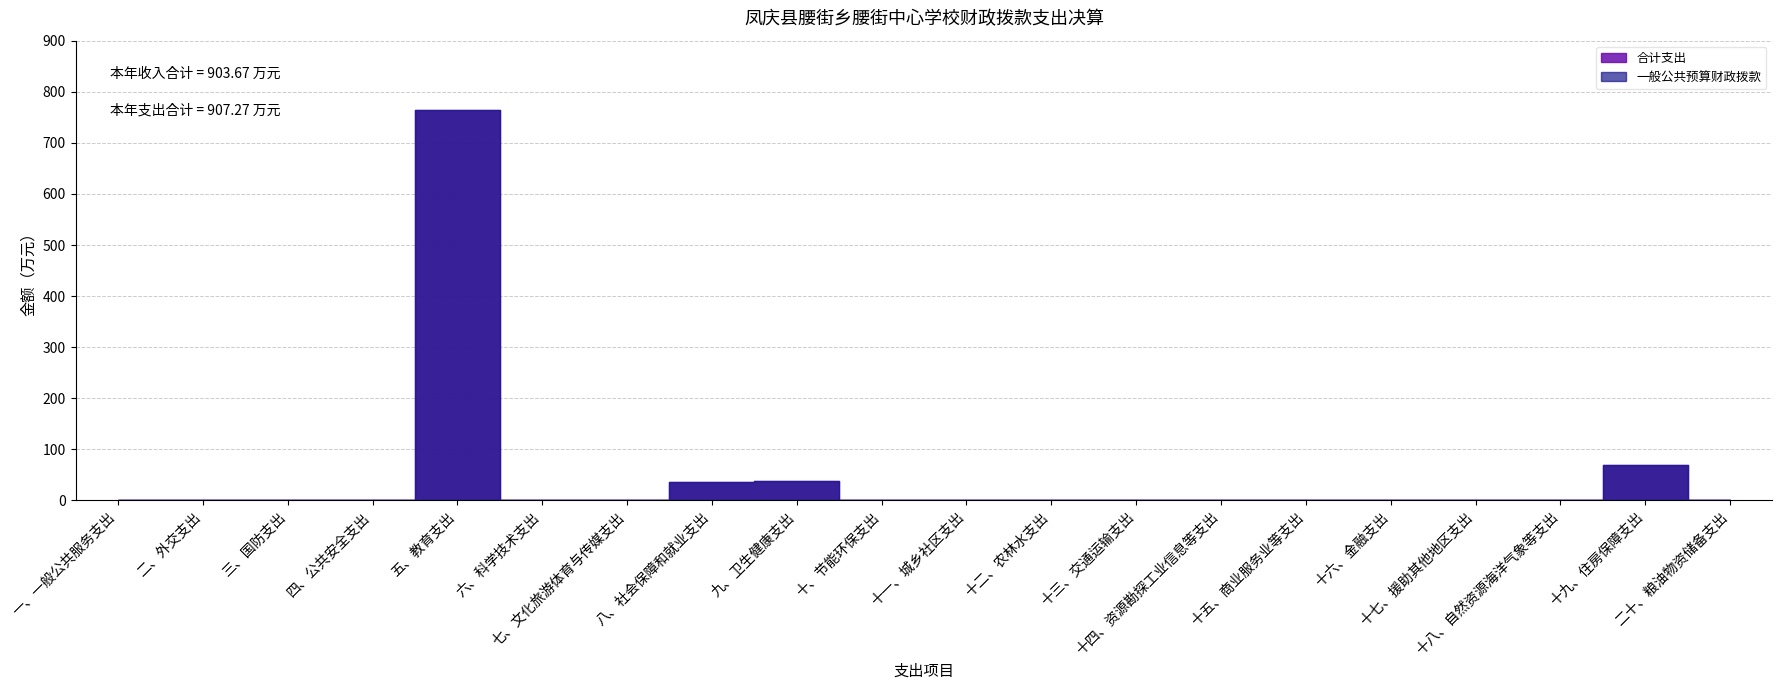

How many distinct data groups are displayed?

2